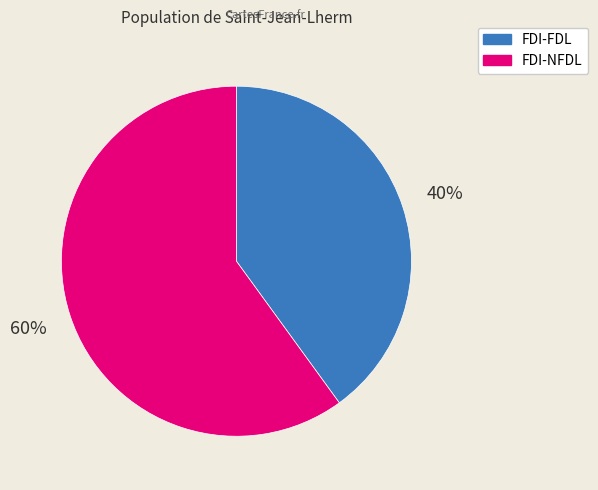

What is the ratio of the value at FDI-NFDL to the value at FDI-FDL?

1.5